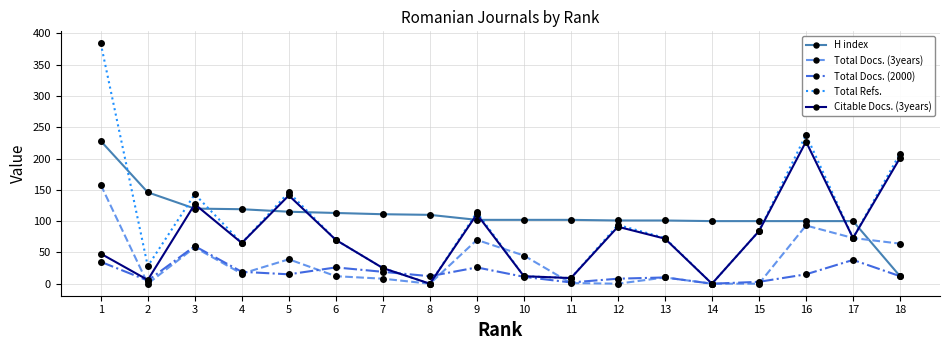

Which series changed the most between 6 and 18?

Total Refs.